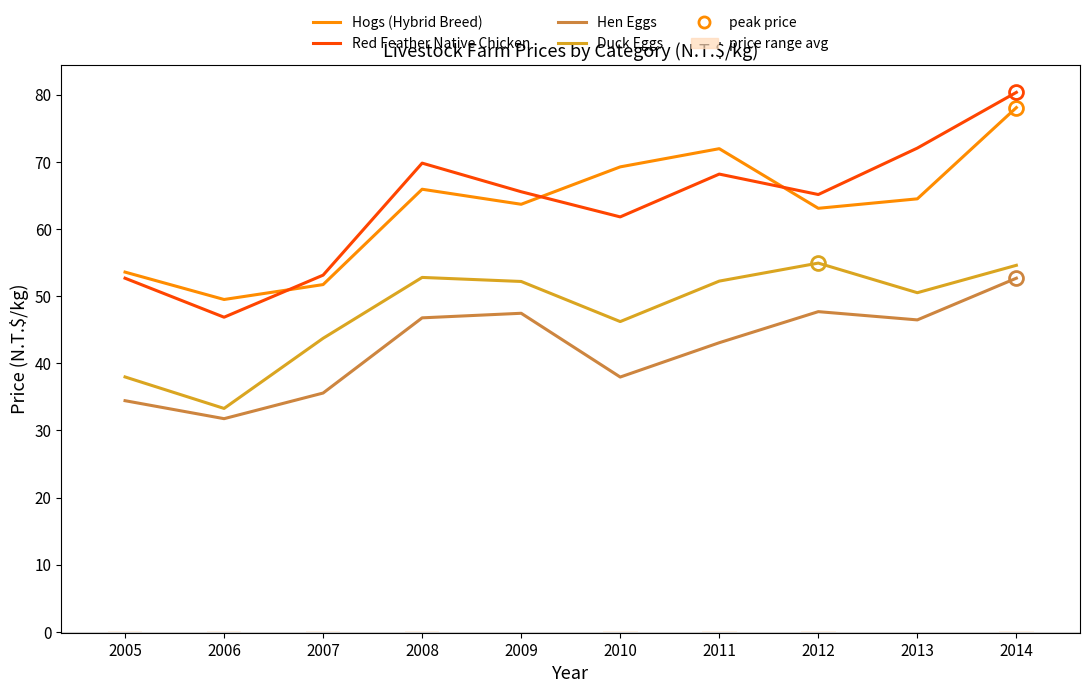

The Hen Eggs series shows 47.5 at 2009. True or false?

True